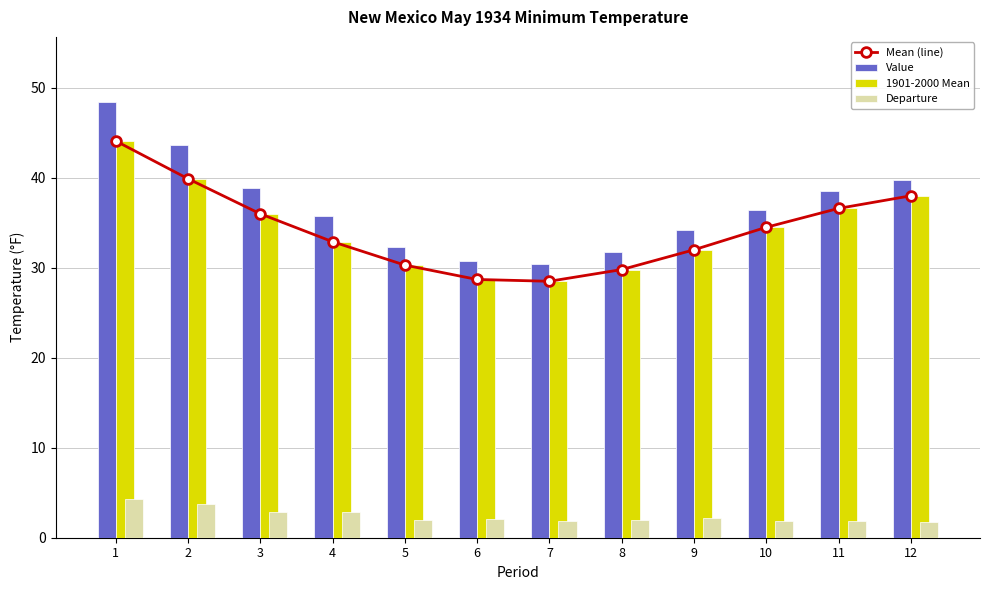

How many groups of bars are there?

12